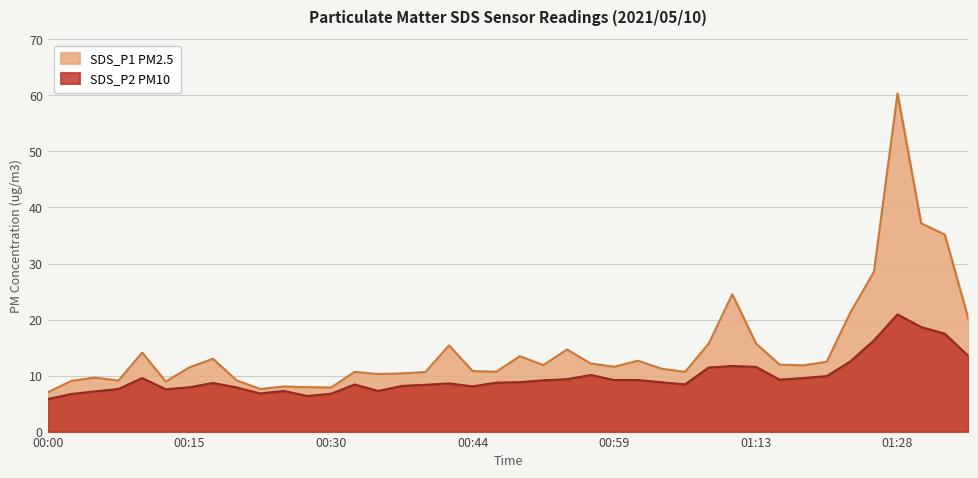

At which category is the sum across all series the highest?

01:28